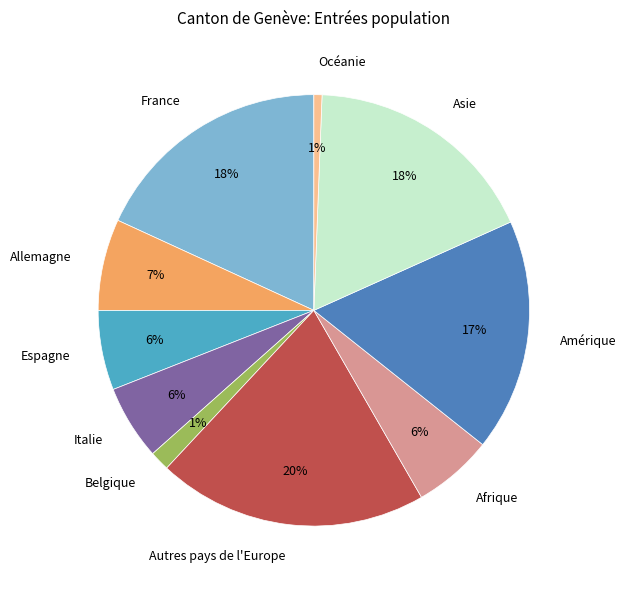

True or false: Océanie accounts for 1% of the total.

True